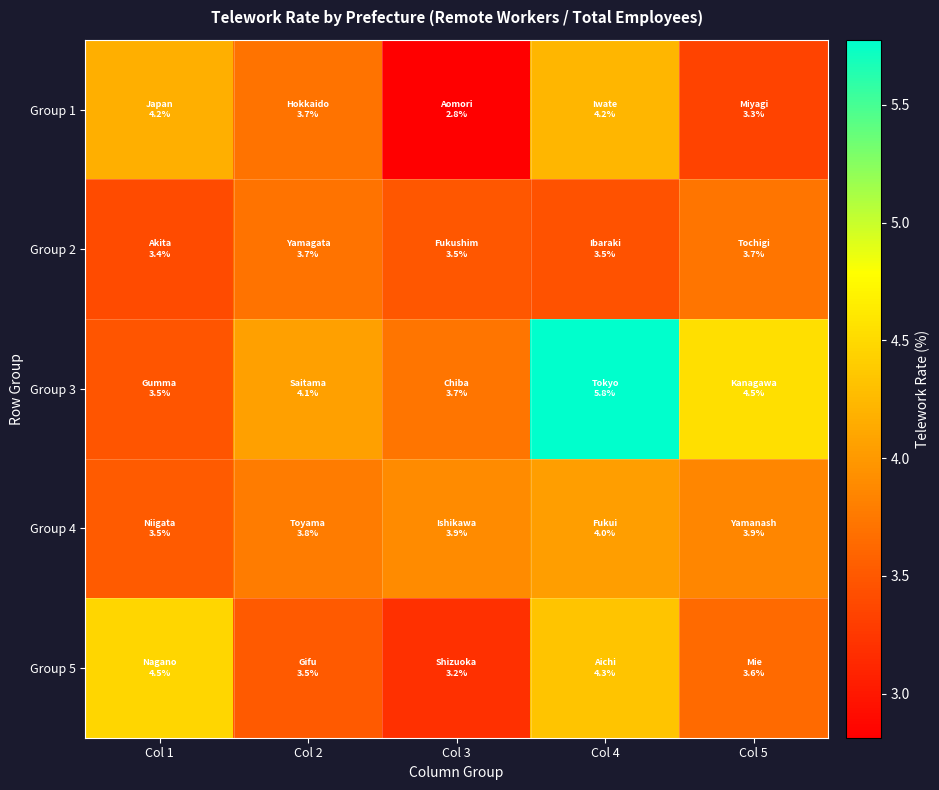

At how many categories does at least one series exceed 4?

4